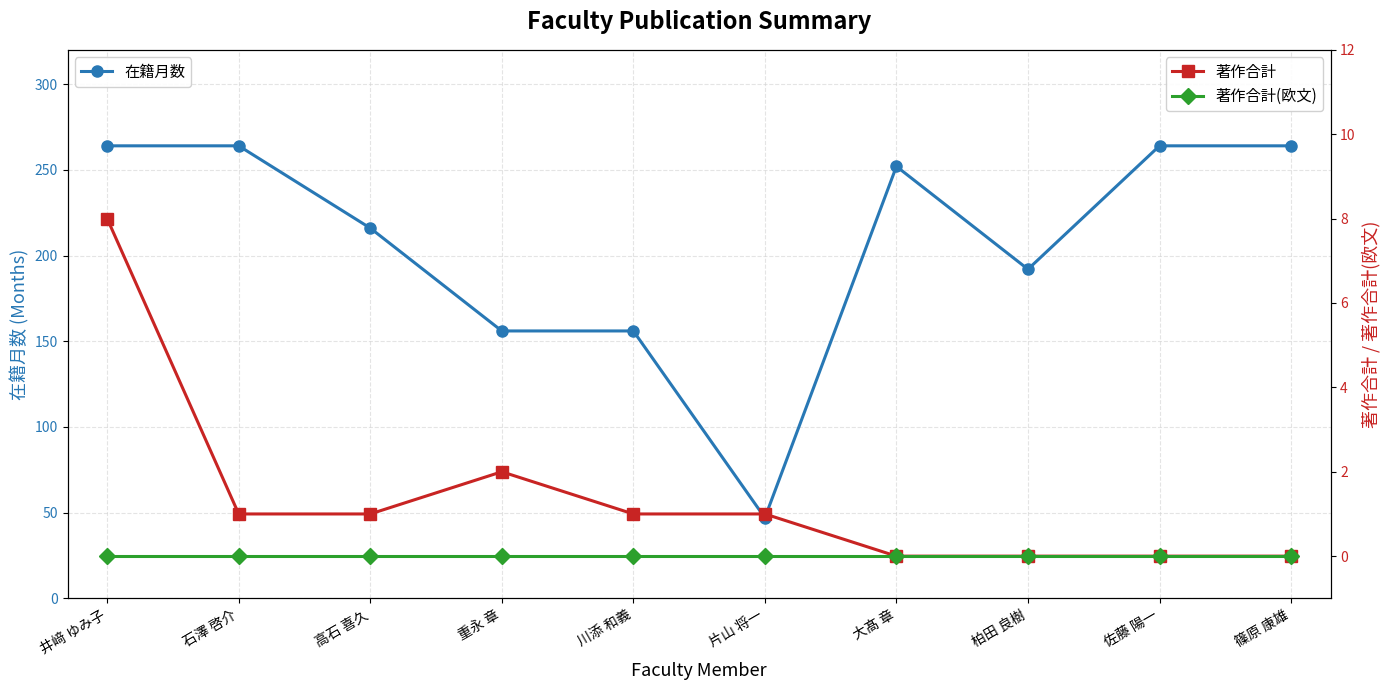

What are all the series names shown in the legend?

在籍月数, 著作合計, 著作合計(欧文)